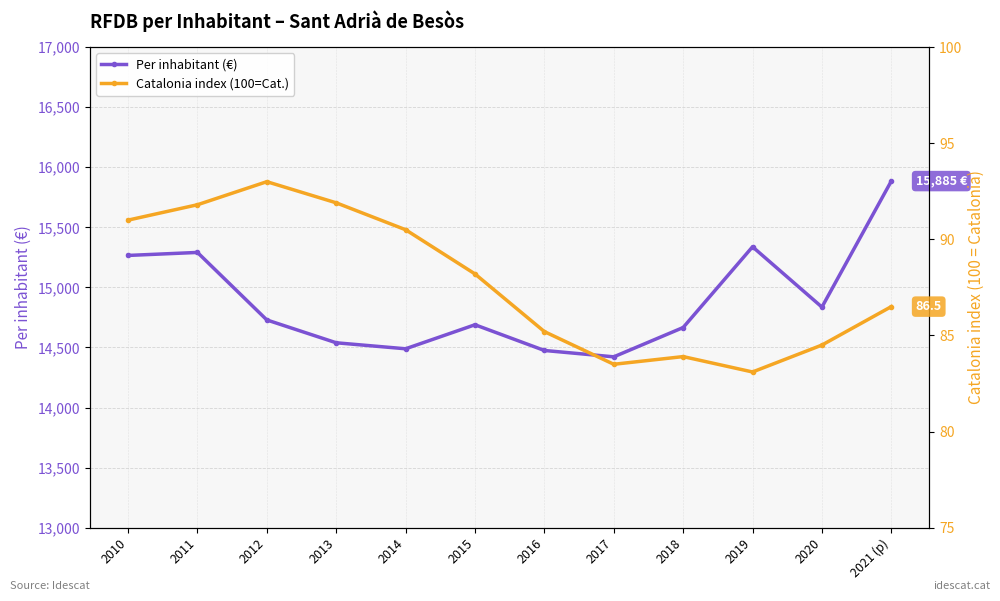

What is the label of the 8th point from the right?

2014